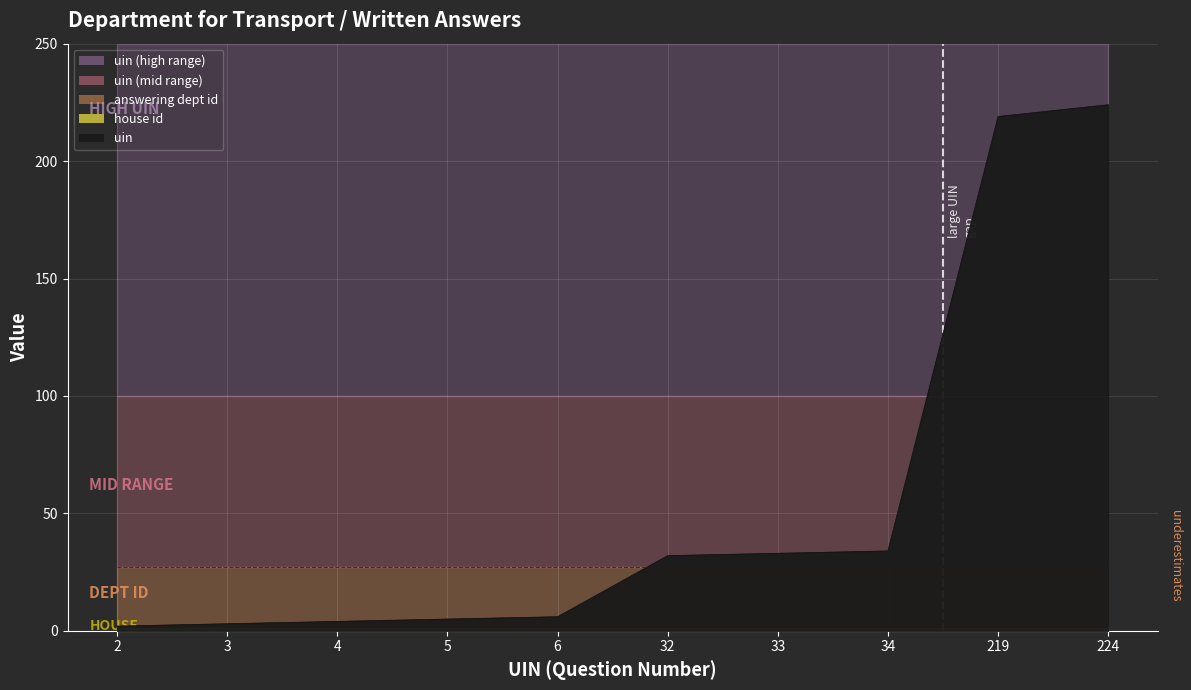

True or false: house id and answering dept id intersect in this chart.

False